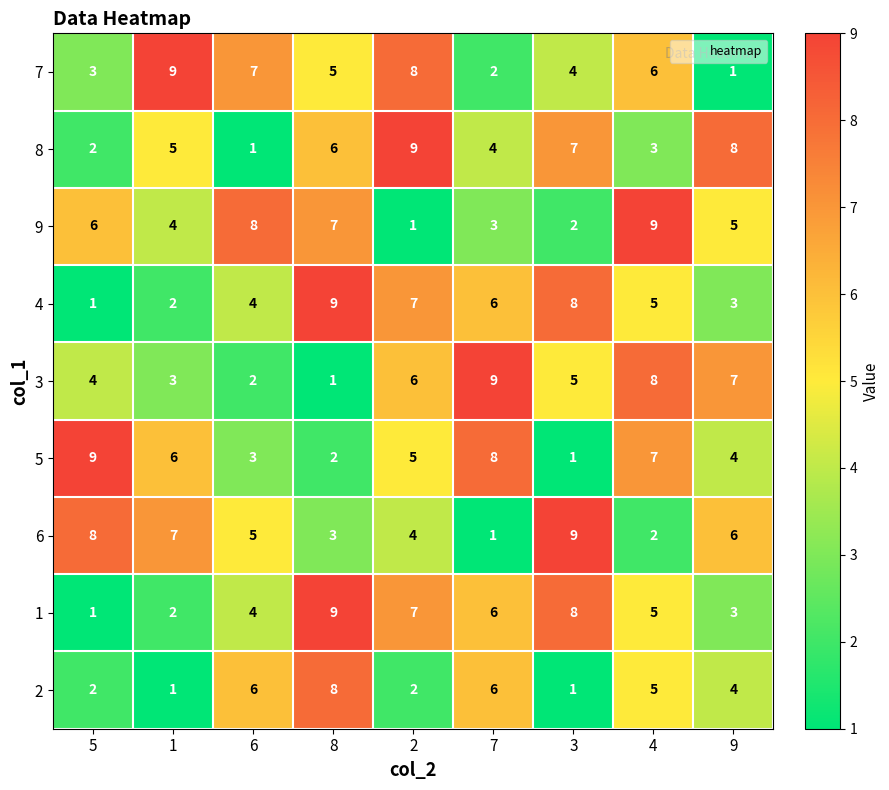

Is the value of 1 at 4 greater than the value of 3 at 1?

Yes